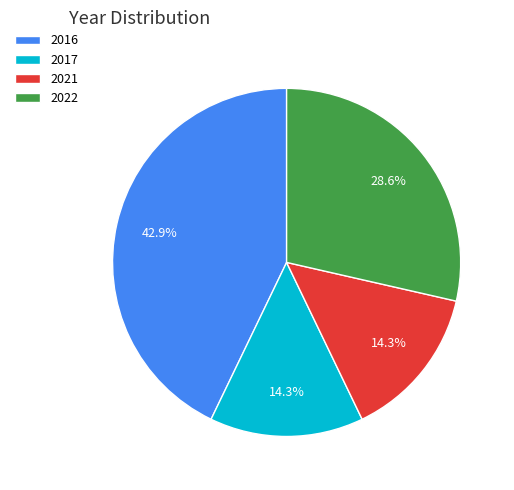

Is 2022 the majority of the pie?

No